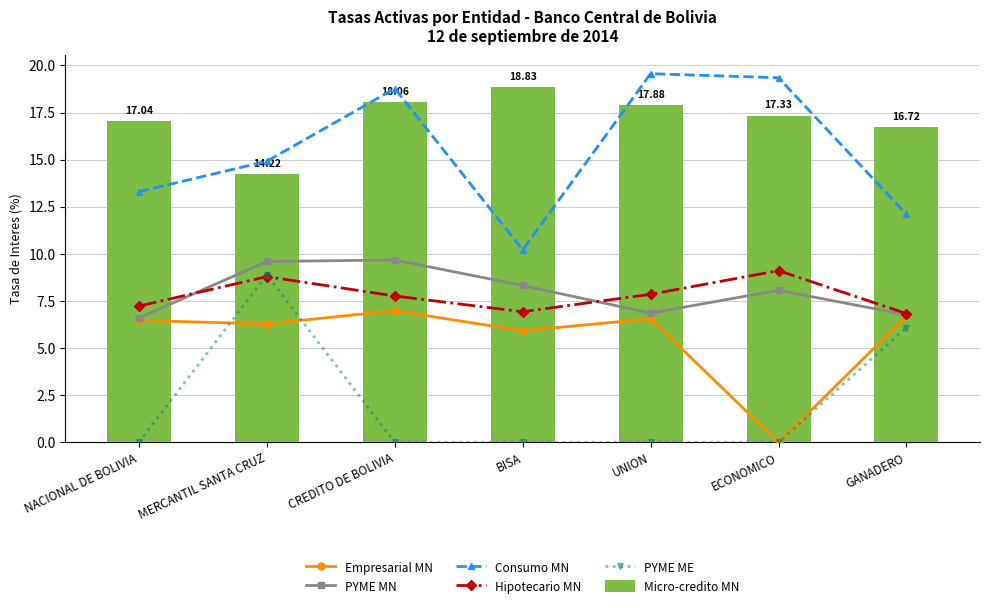

What is the highest value of the Consumo MN series?

19.6